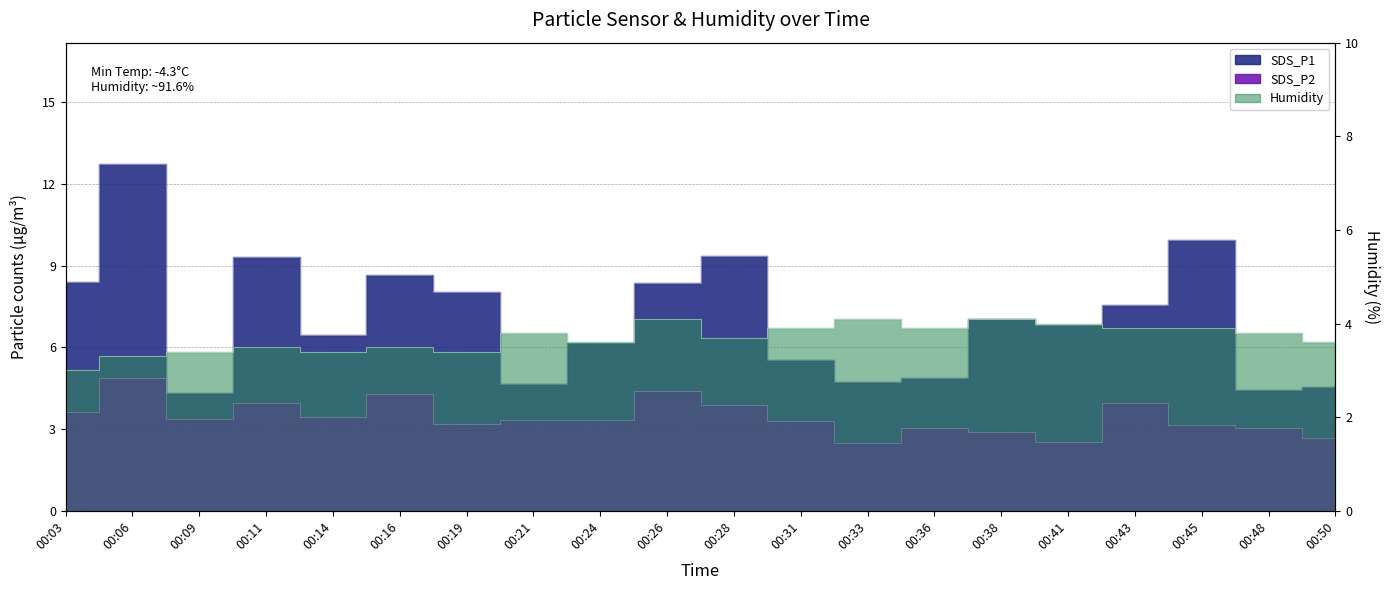

What is the difference between the highest and lowest values at 00:09?

0.9